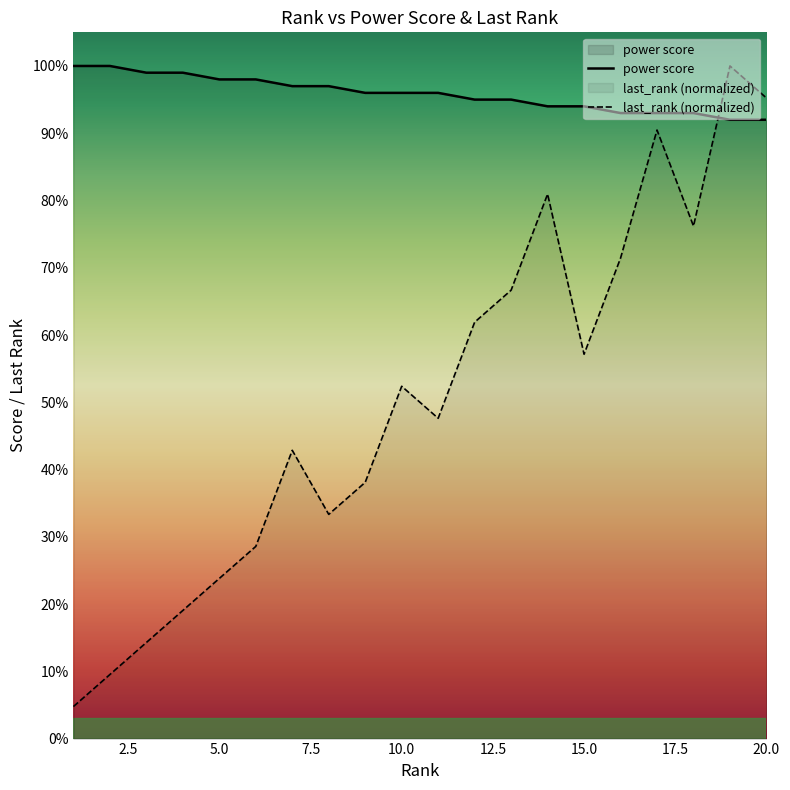

Which series has the largest range (max minus min)?

last_rank (normalized)